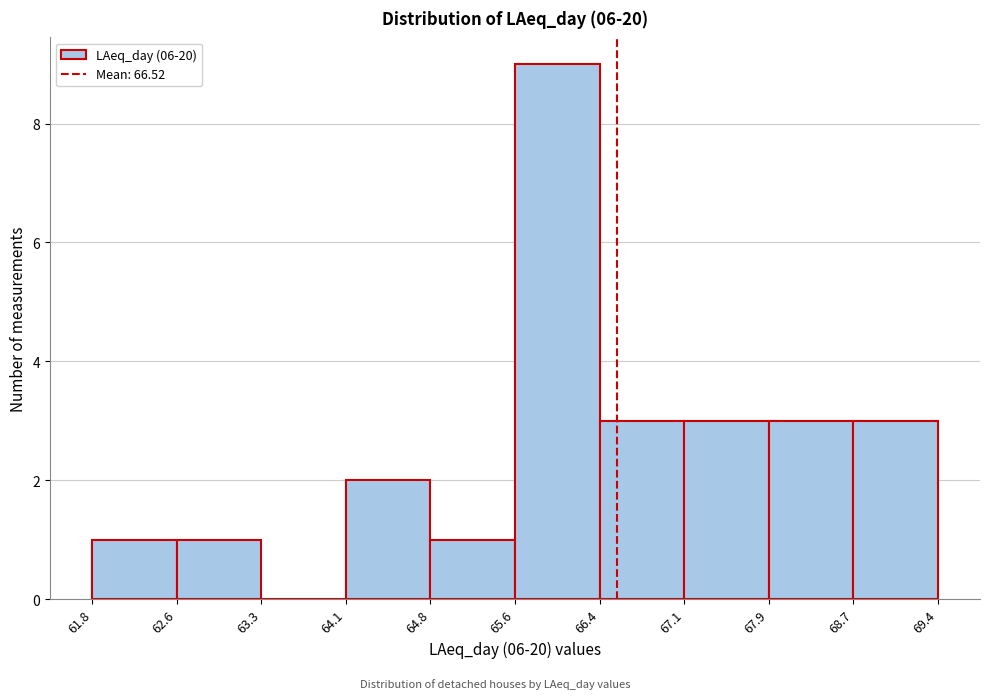

How tall is the bar that spans 65.6 to 66.4 on the x-axis? The values are not printed on the chart, so give them approximately, as read against the axis.

9